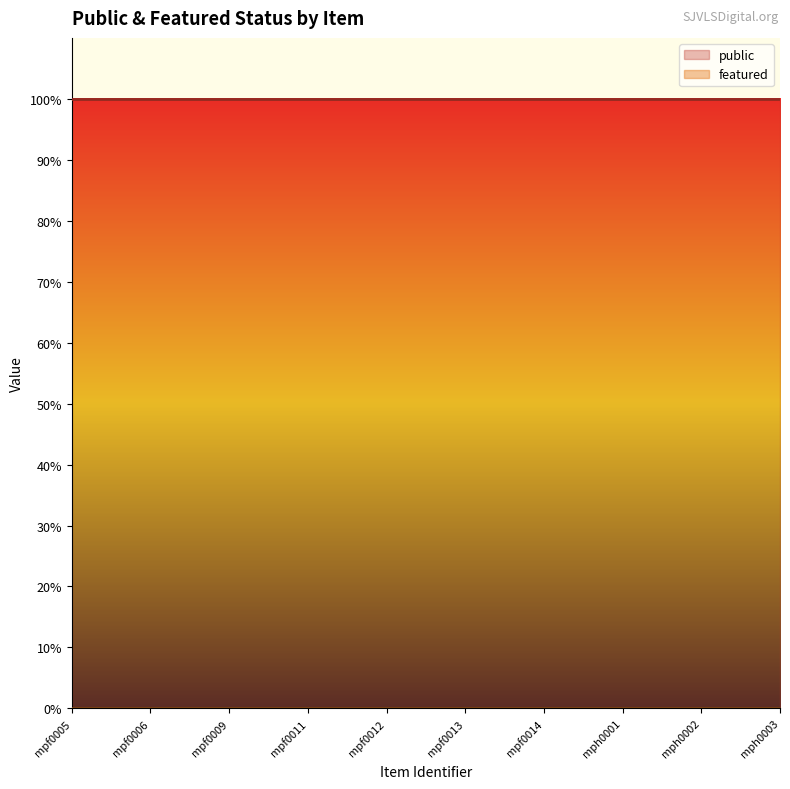

True or false: featured and public intersect in this chart.

False